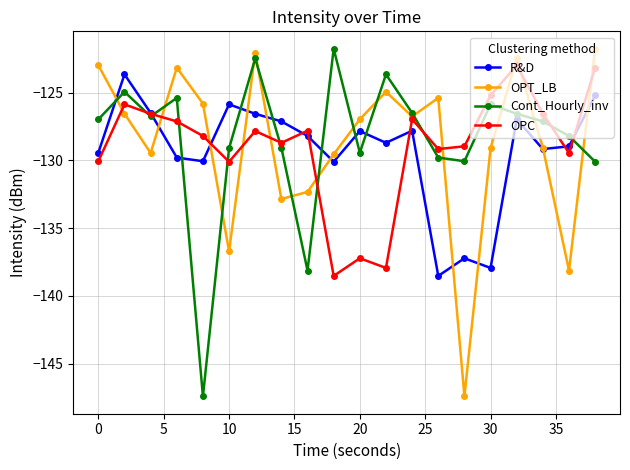

True or false: Cont_Hourly_inv and OPT_LB cross at least once.

True